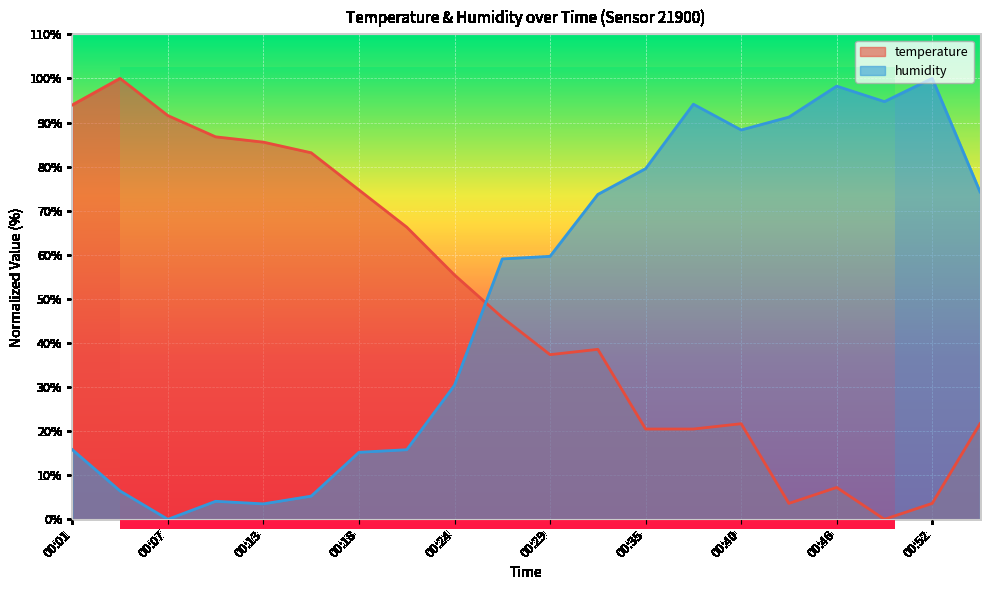

How many lines are shown in the chart?

2